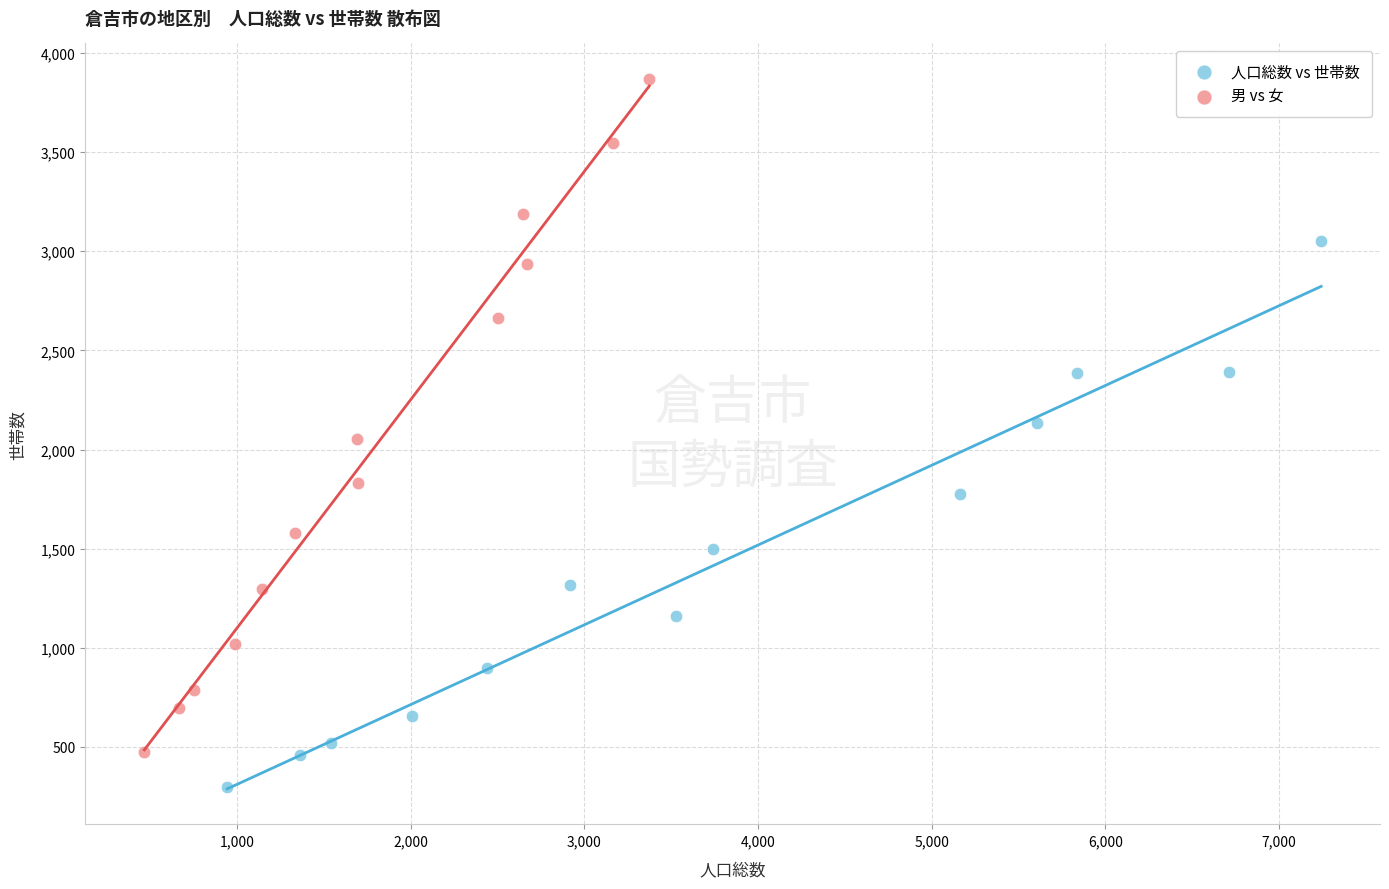

Which series contains the lowest Y value?

人口総数 vs 世帯数